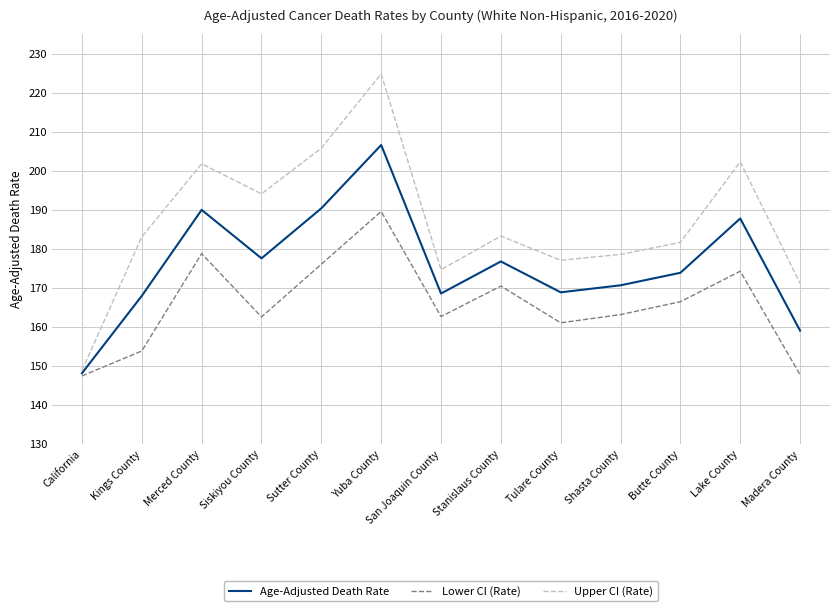

What is the maximum value shown in the chart?

224.8